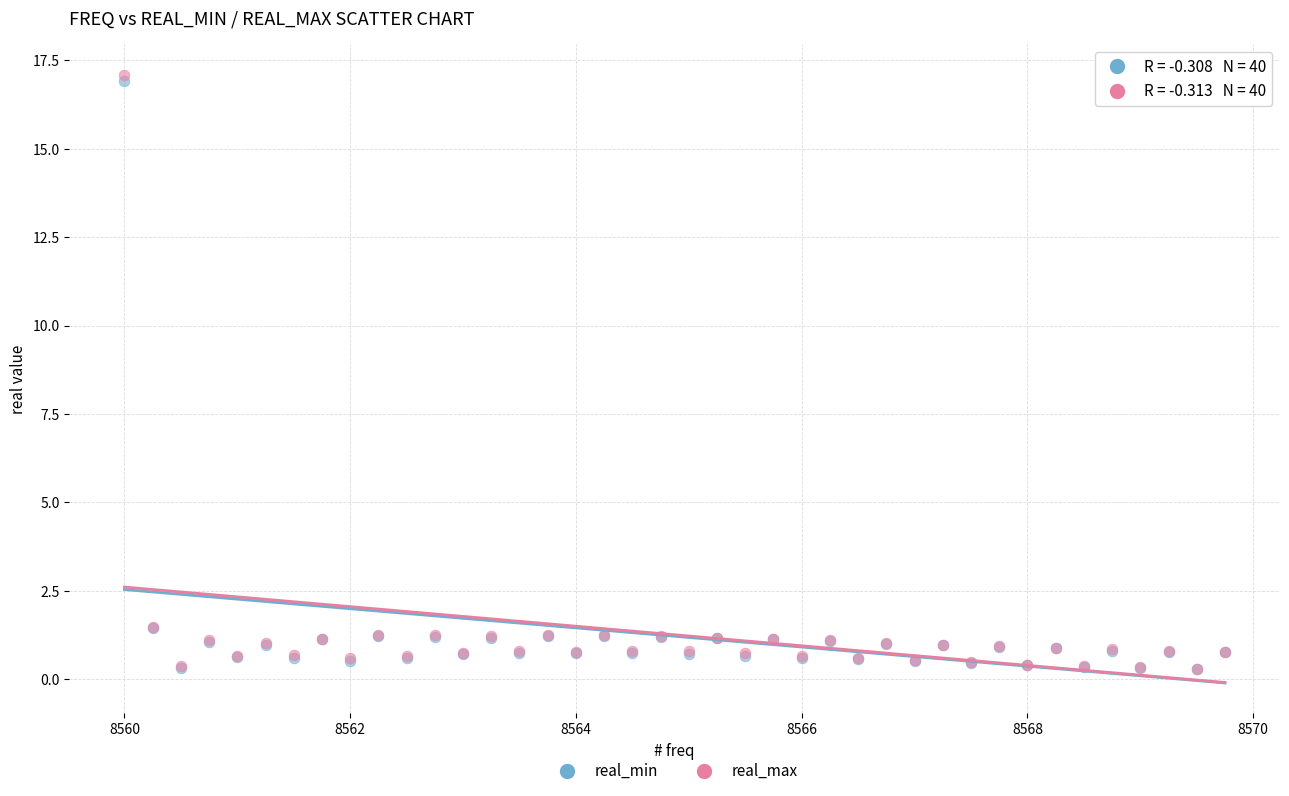

What are all the series names shown in the legend?

real_min, real_max